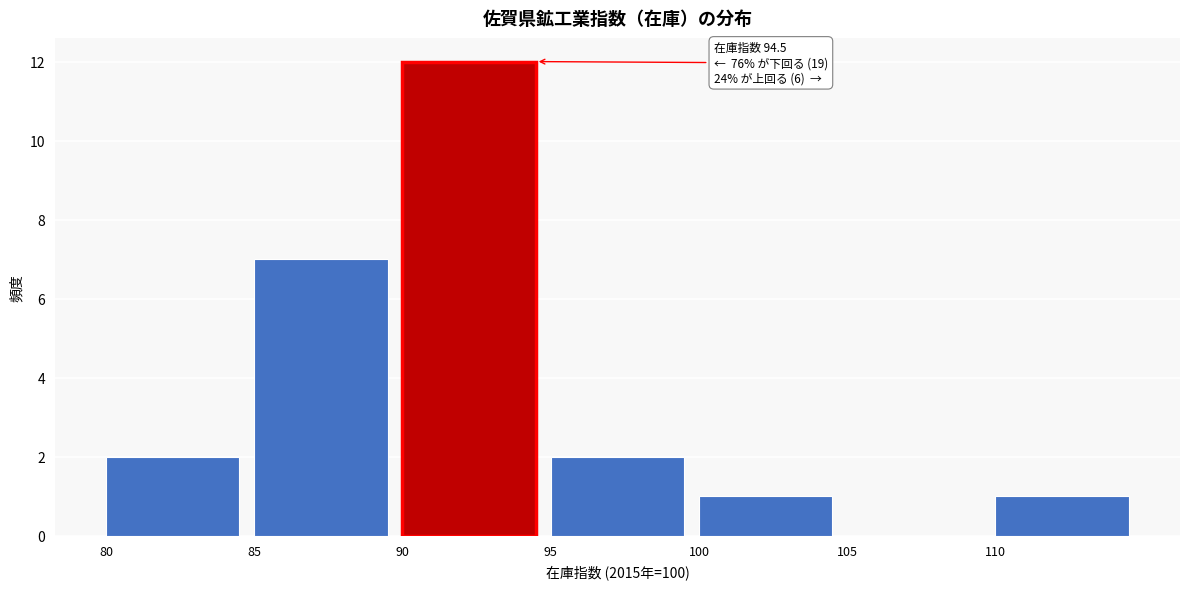

Which range on the x-axis has the tallest bar?

90 to 95